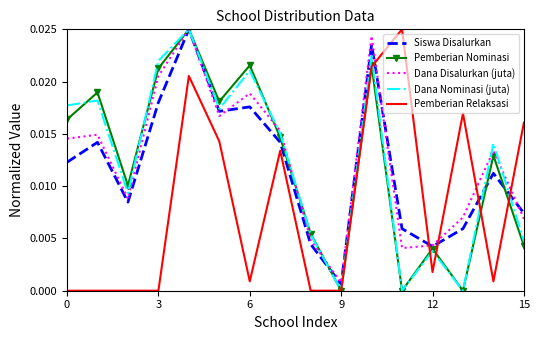

What are all the series names shown in the legend?

Siswa Disalurkan, Pemberian Nominasi, Dana Disalurkan (juta), Dana Nominasi (juta), Pemberian Relaksasi